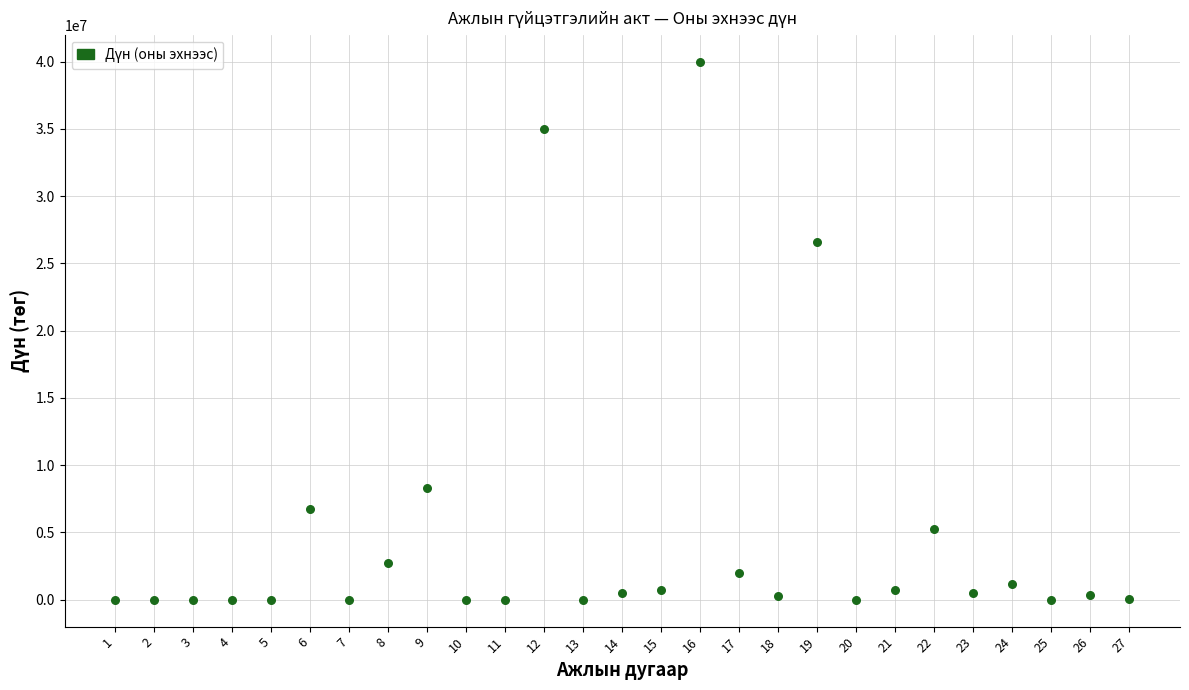

What is the range of X values (max minus min)?

26